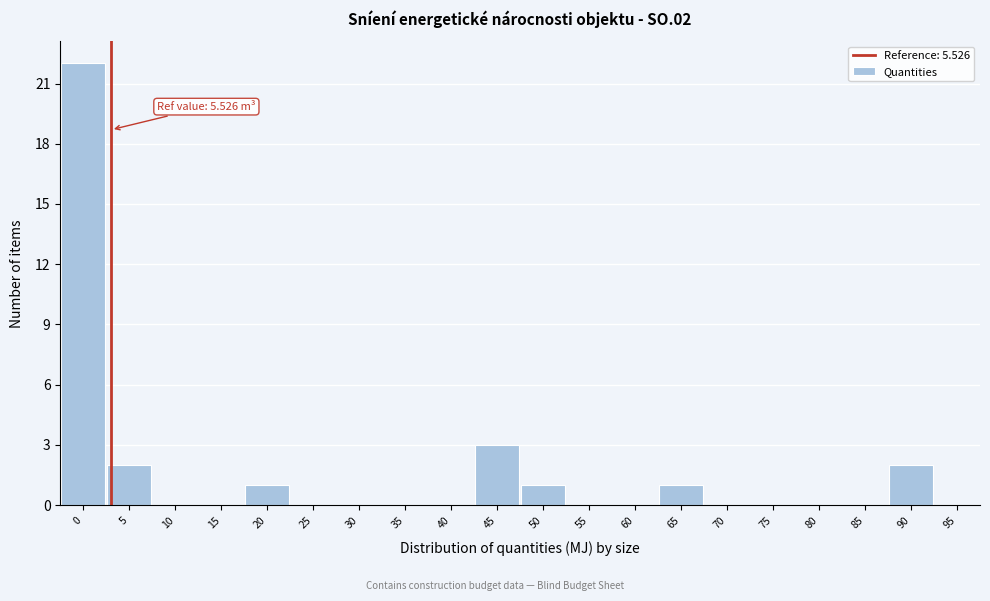

Reading left to right, extract all data points from this chart.

0=22	5=2	10=0	15=0	20=1	25=0	30=0	35=0	40=0	45=3	50=1	55=0	60=0	65=1	70=0	75=0	80=0	85=0	90=2	95=0